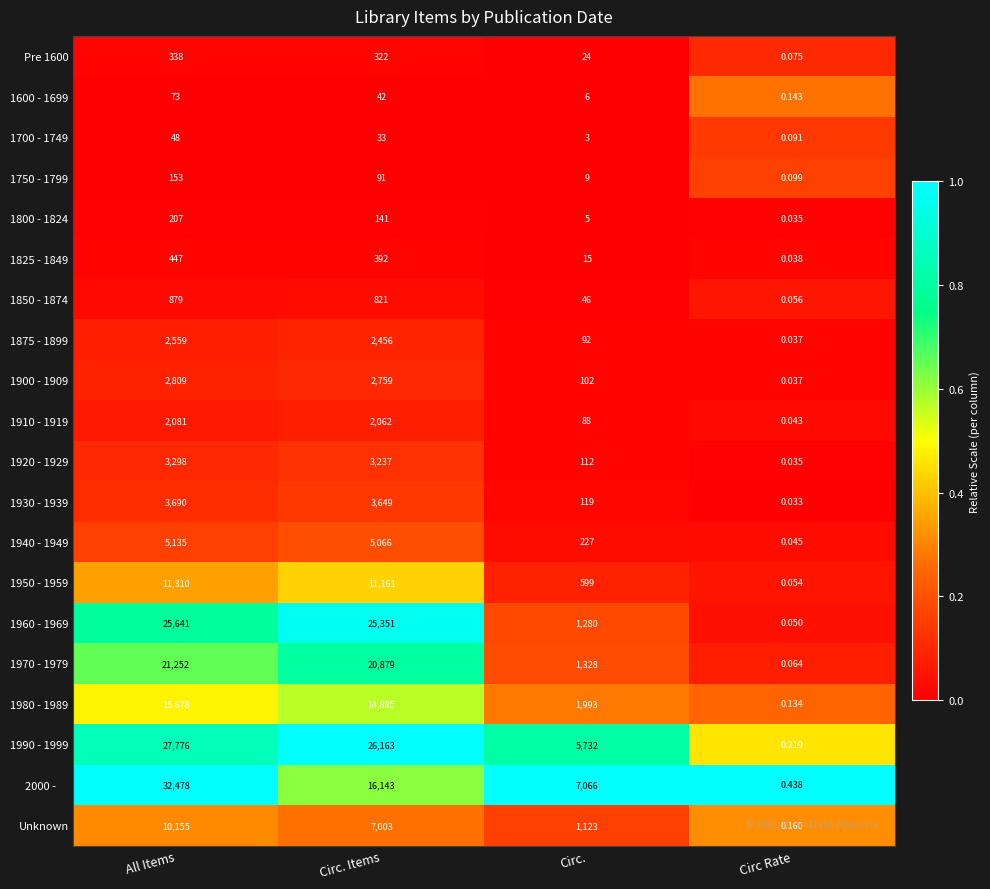

Count the number of data series in this chart.

20